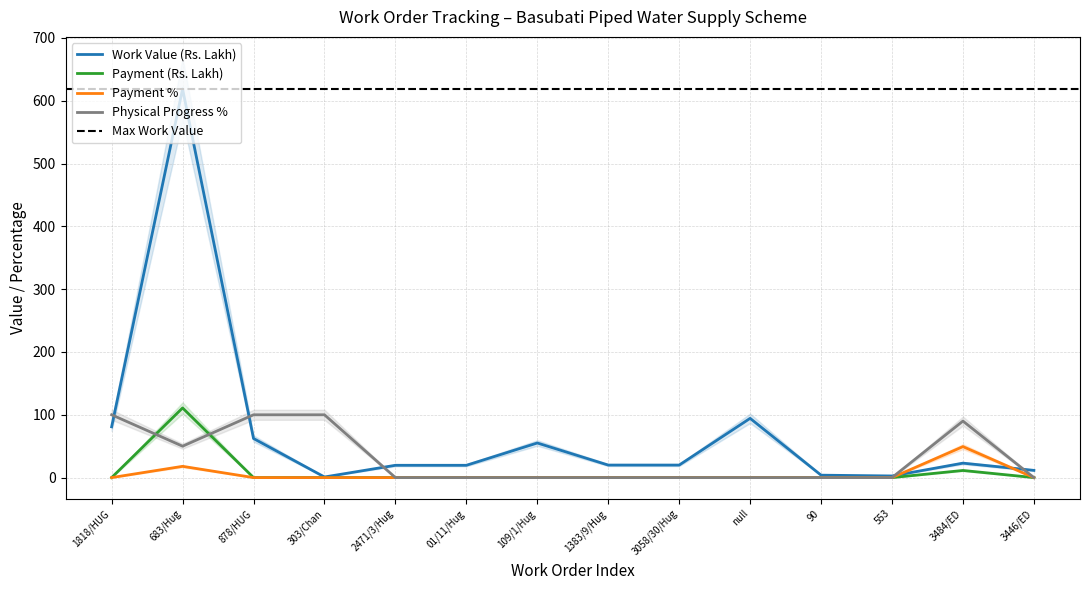

Where is the first local maximum for Payment (Rs. Lakh)?

683/Hug